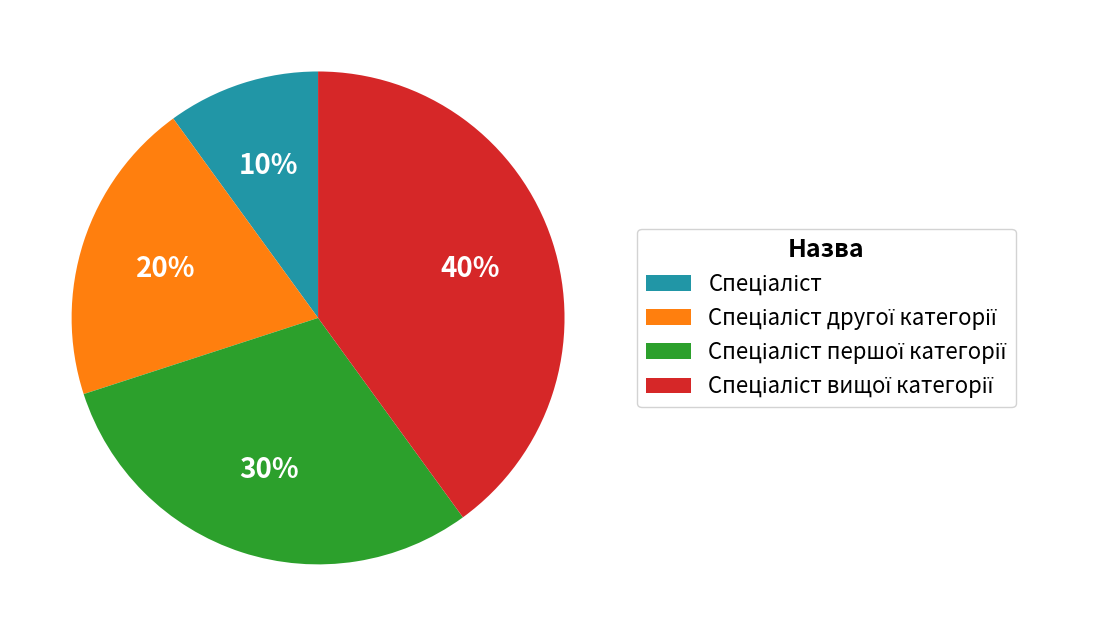

How many segments does this pie chart have?

4